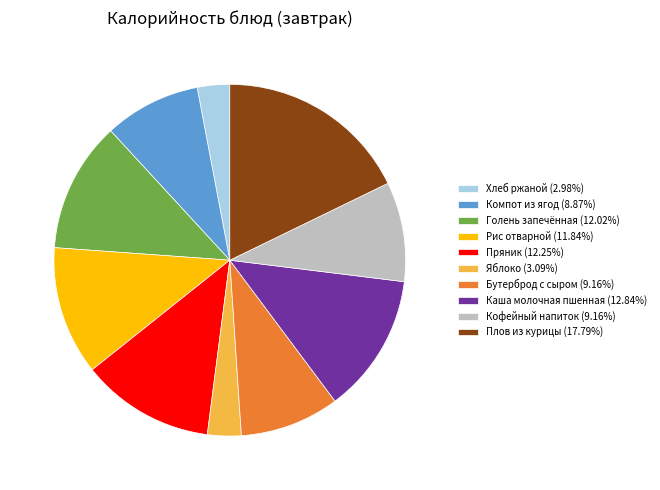

Approximately how many times larger is the value at Рис отварной (11.84%) compared to Голень запечённая (12.02%)?

1.0